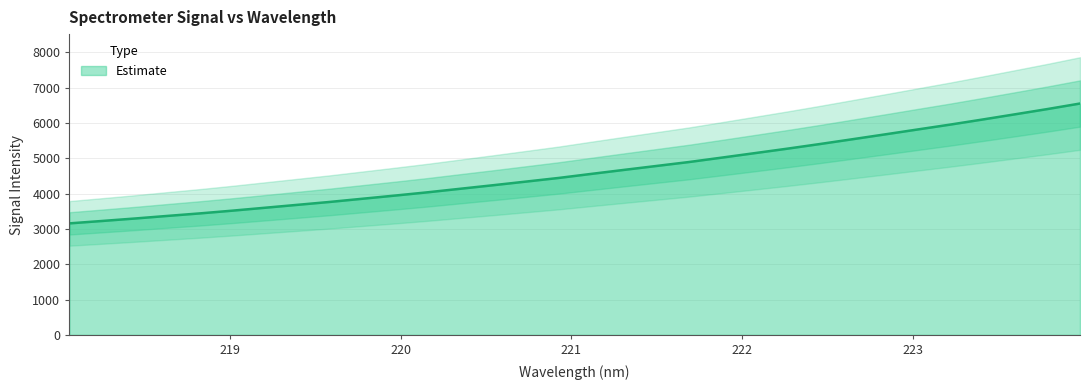

The value at 22 is 7499.7. True or false?

False